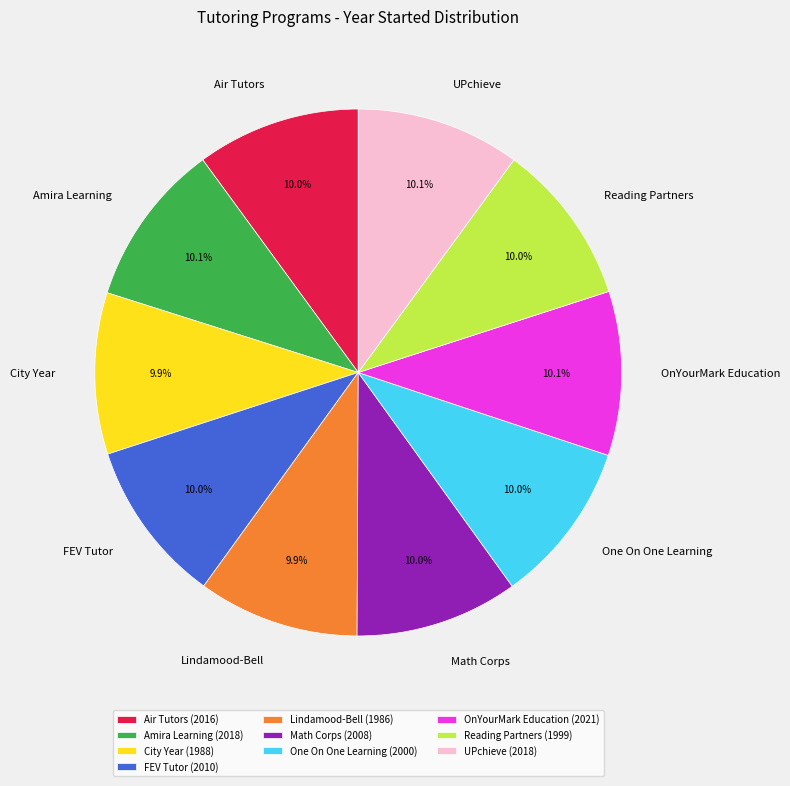

To the nearest percent, what percentage of the pie is Amira Learning?

10%